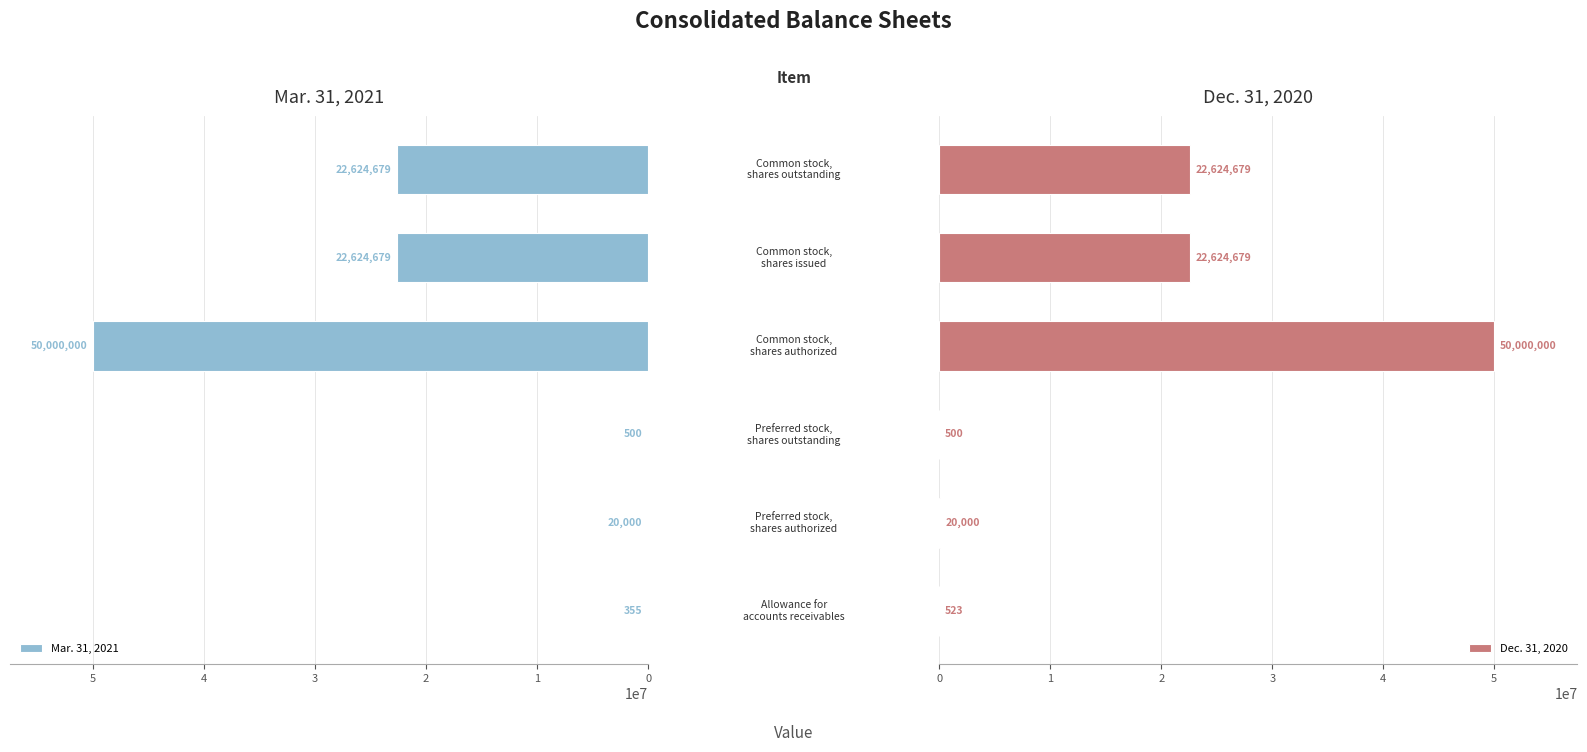

What is the maximum value shown in the chart?

50000000